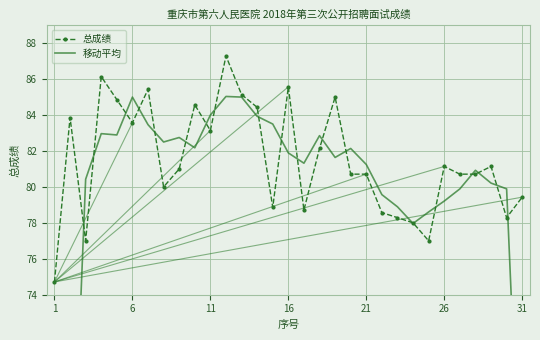

True or false: 总成绩 has more than 1 points higher than both neighbors.

True